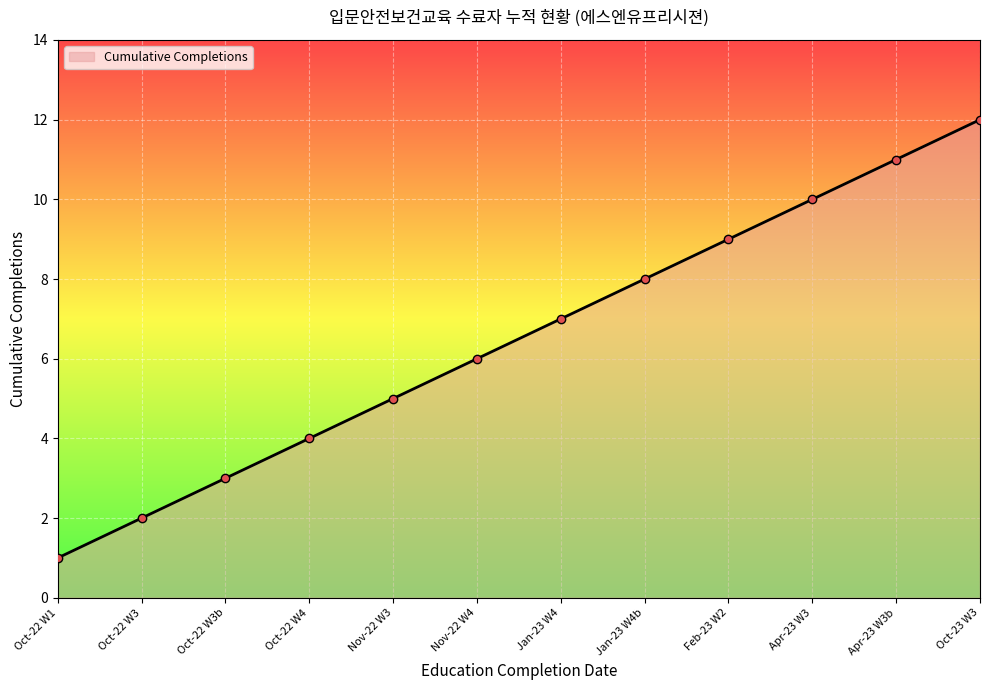

How many values are below 7?

6